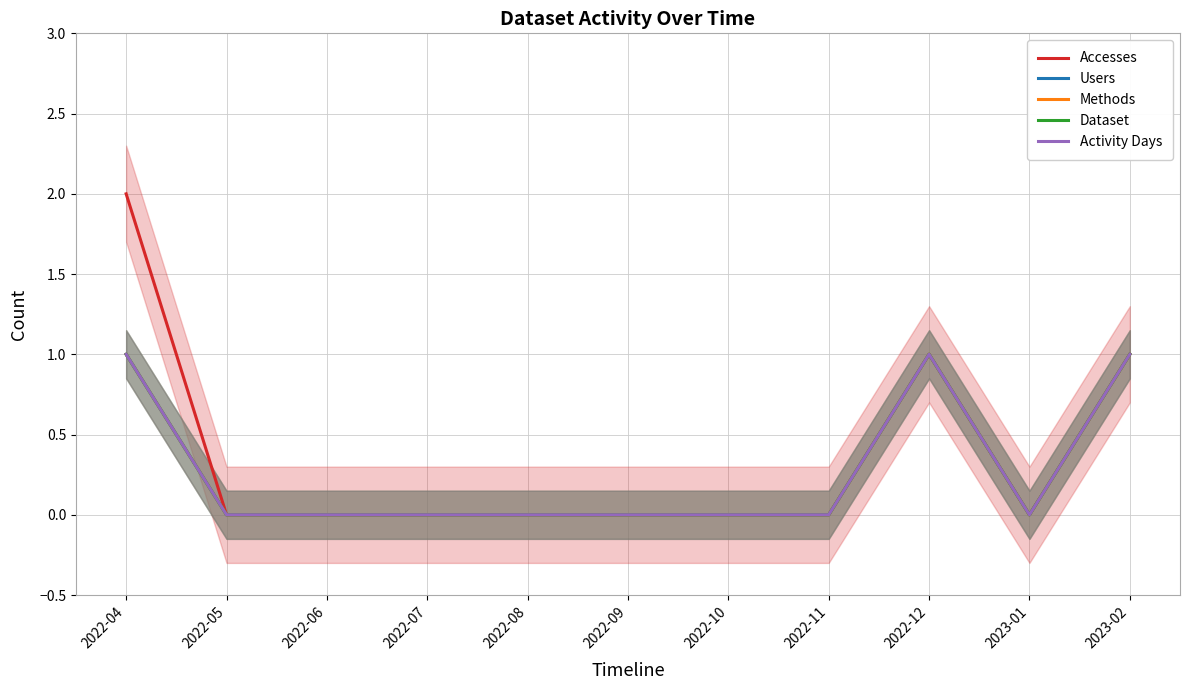

True or false: Dataset has more than 0 points higher than both neighbors.

True